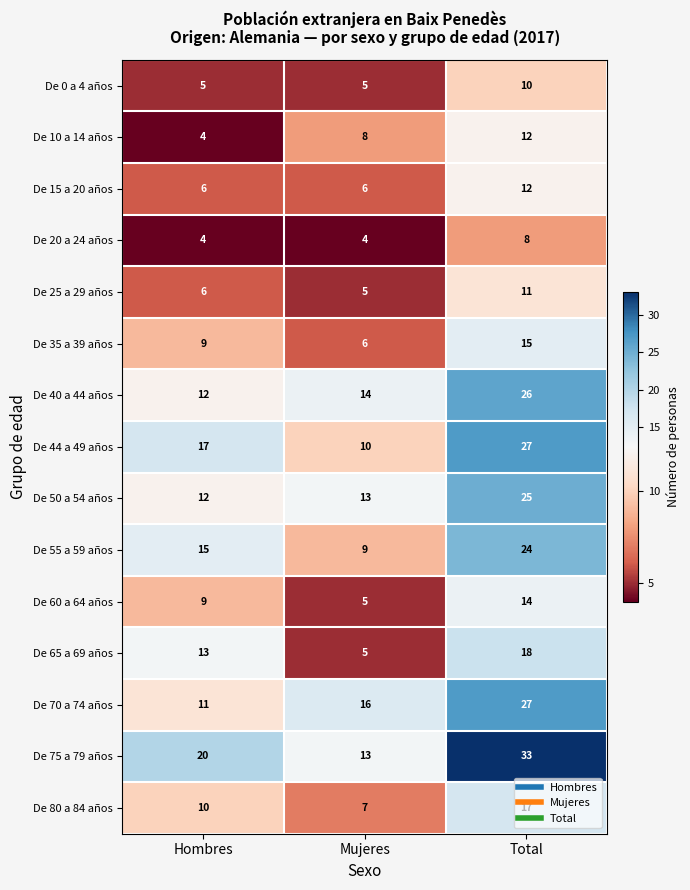

The value of De 35 a 39 años at Mujeres is 6. True or false?

True